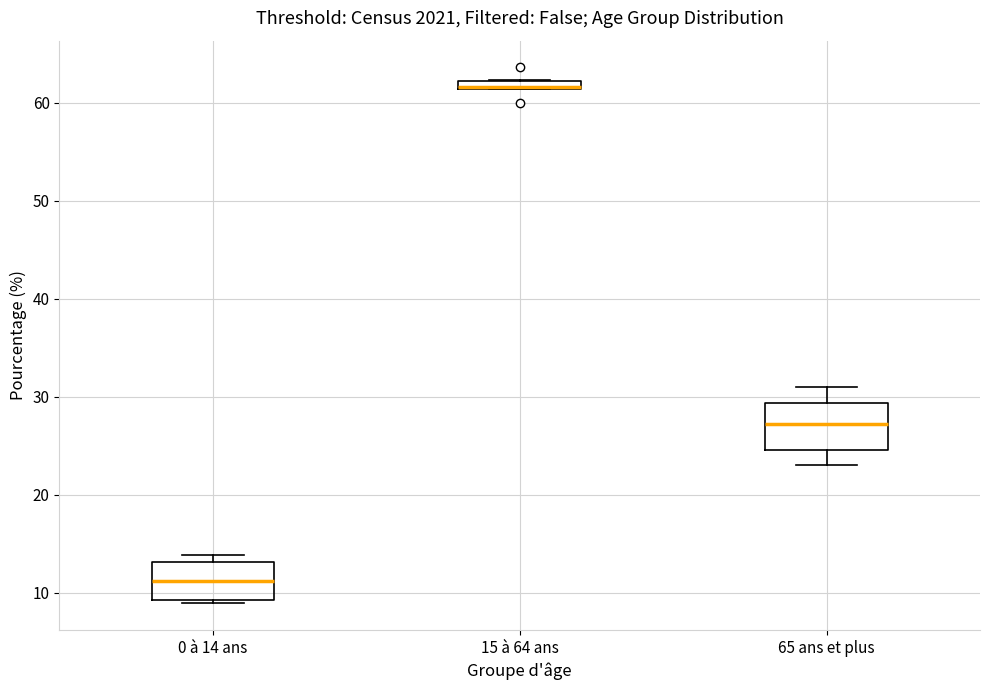

Which box has the highest median line?

15 à 64 ans